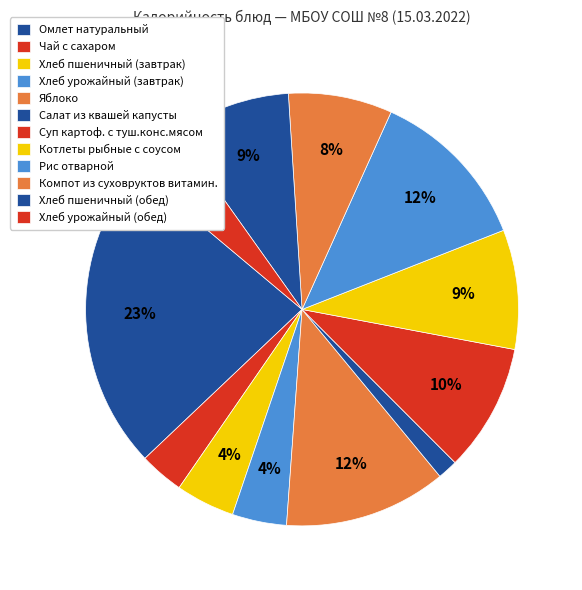

Between Салат из квашей капусты and Омлет натуральный, which is larger?

Омлет натуральный